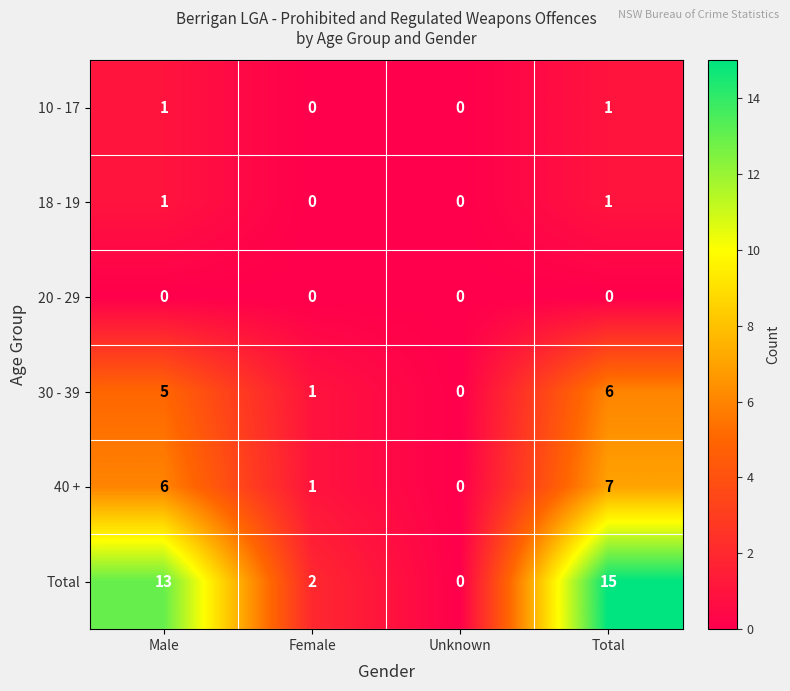

What value does the Total series have at Male?

13